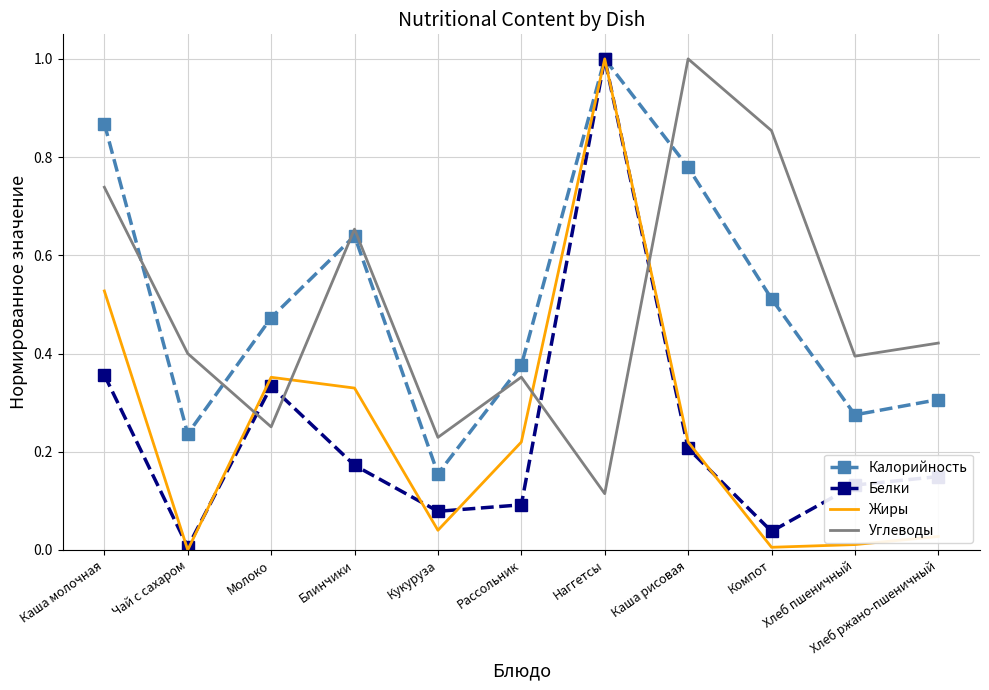

Is the value of Белки at Блинчики greater than the value of Углеводы at Блинчики?

No